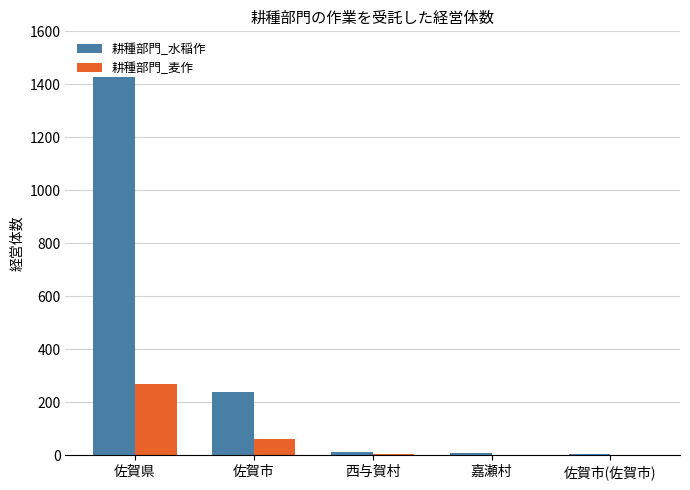

Between 佐賀市 and 嘉瀬村, which series saw the biggest shift?

耕種部門_水稲作